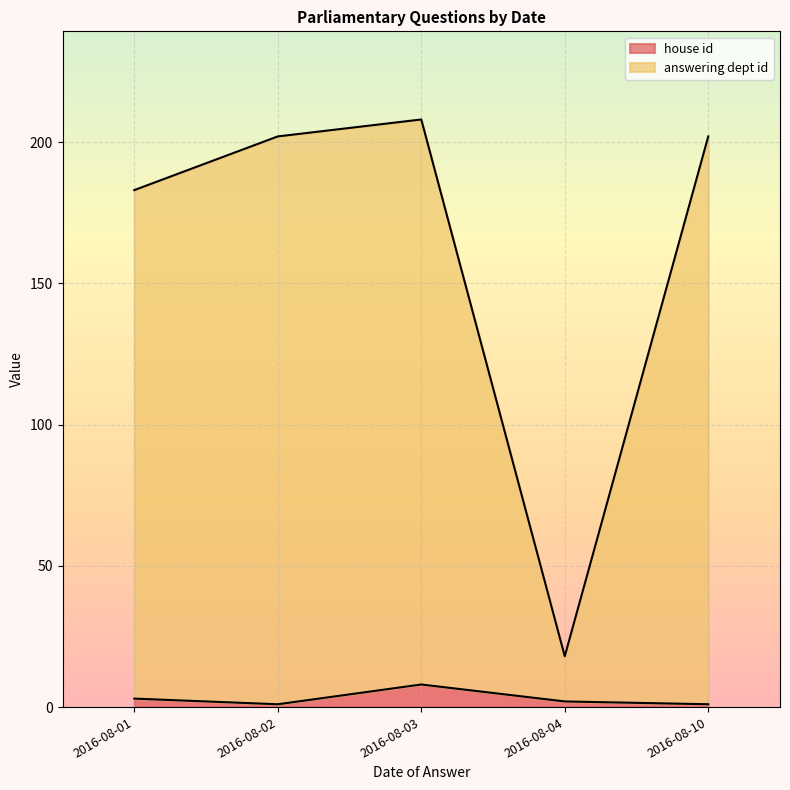

At which label does house id reach its peak?

2016-08-03